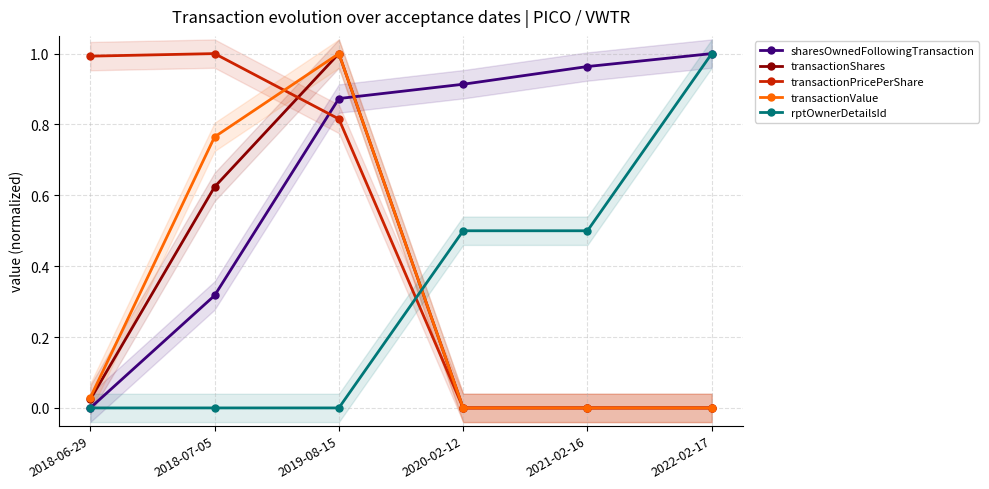

What is the sum of the transactionShares values at 2020-02-12 and 2018-07-05?

0.6